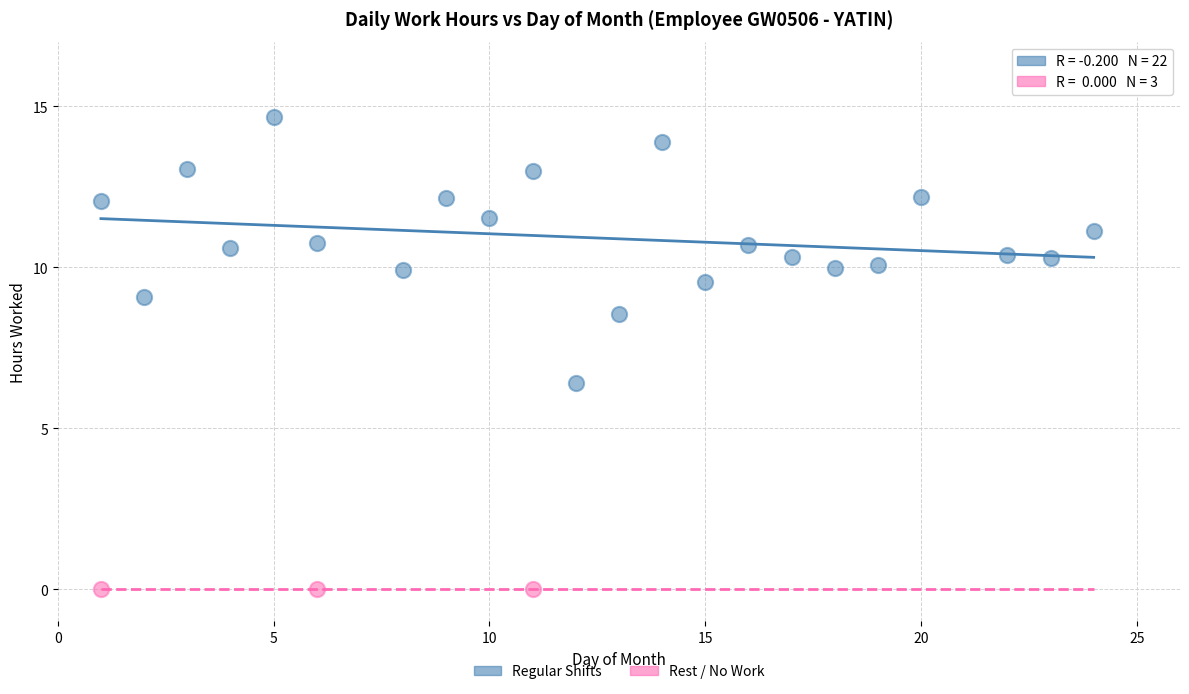

Which series contains the lowest Y value?

Rest / No Work